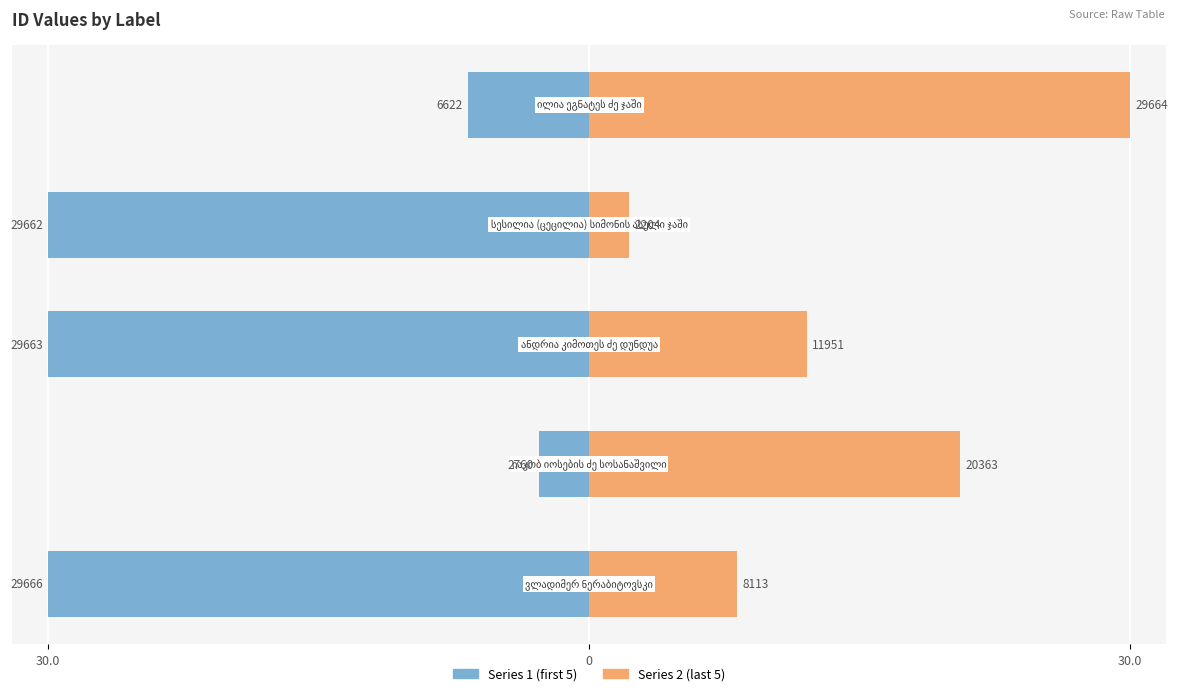

Is the value of Series 1 (first 5) at 4 greater than the value of Series 2 (last 5) at 0?

No